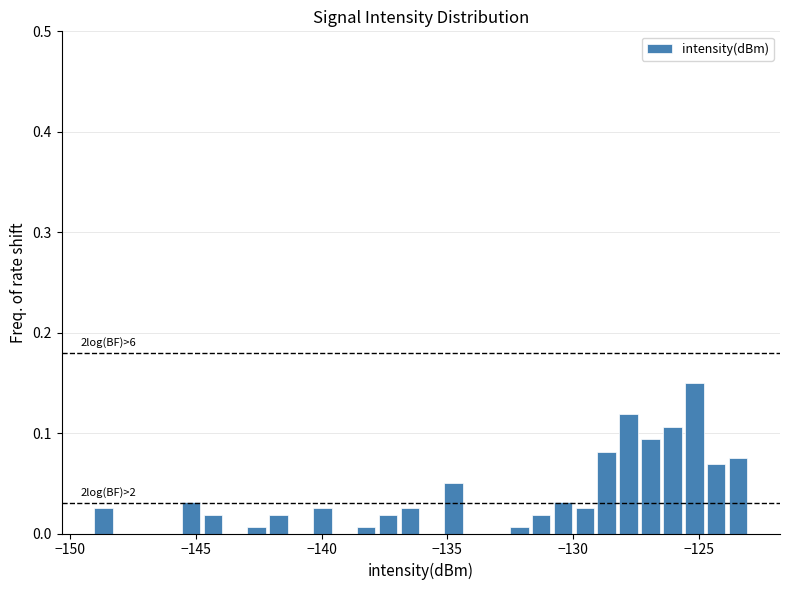

Around what value on the x-axis is the tallest bar? Give the approximate position of its centre, as read against the axis.

-125.0